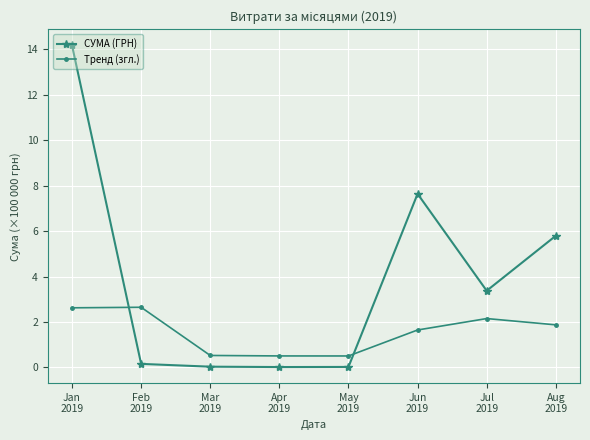

Where does the СУМА (ГРН) series first go above 3?

Jan
2019